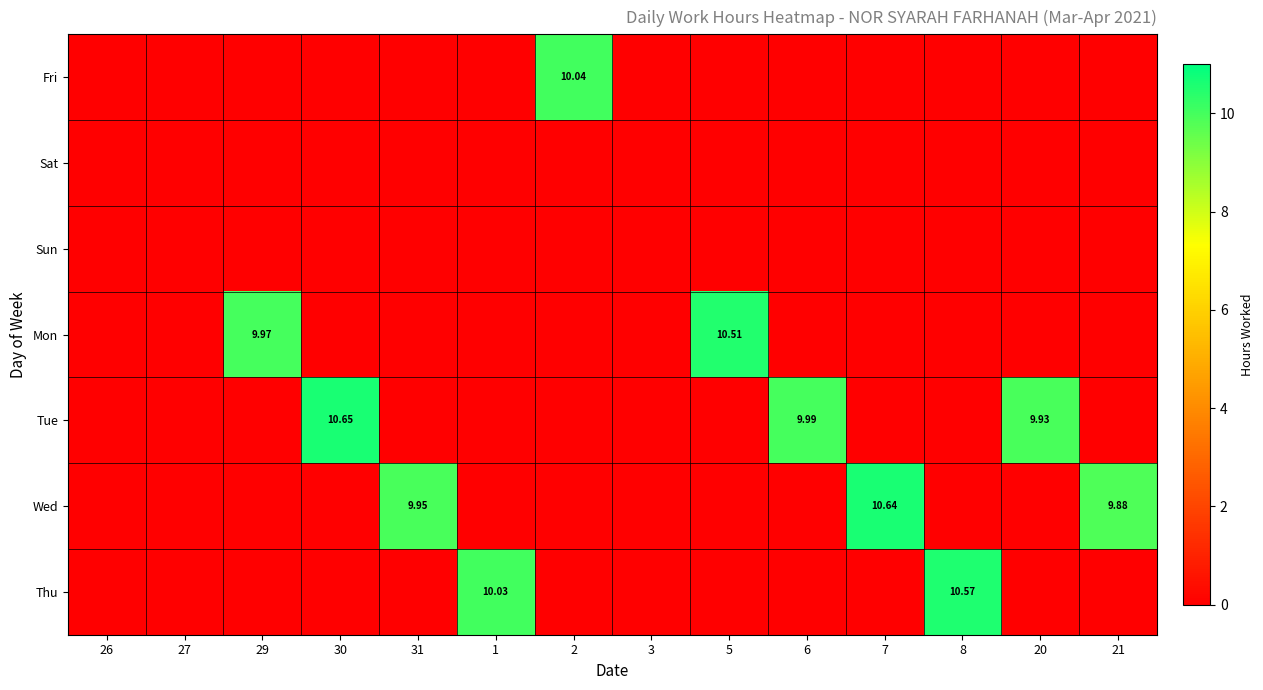

What is the difference between the highest and lowest values at 2?

10.0